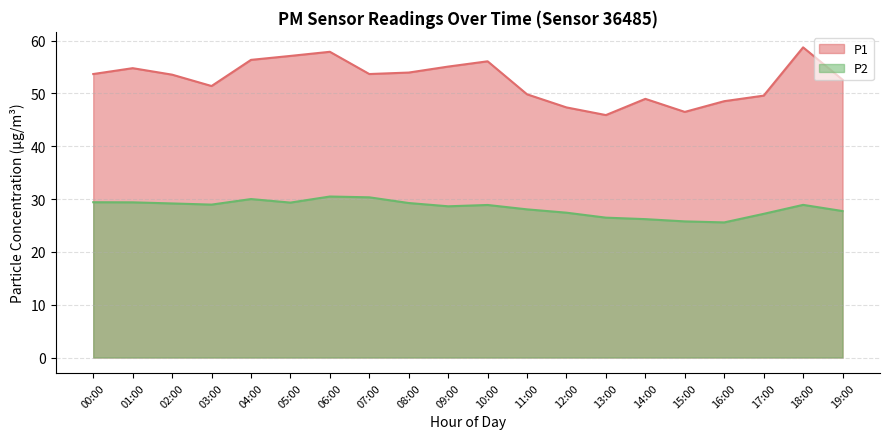

What position from the left is 04:00?

5